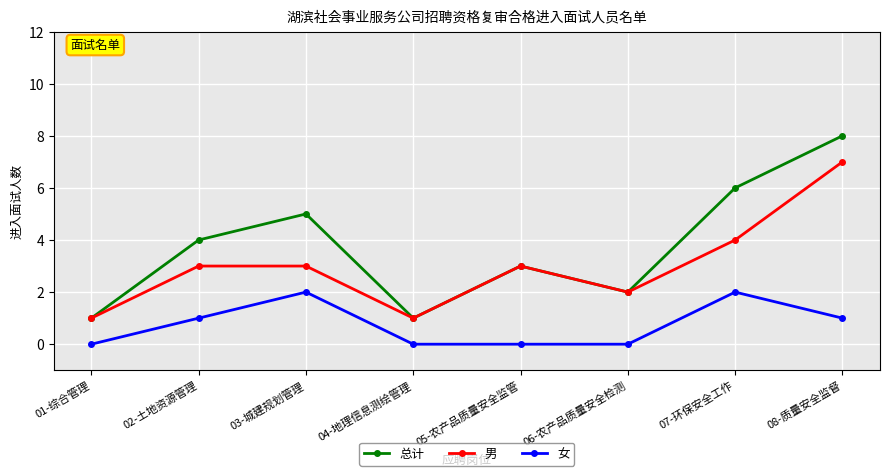

How many 女 values are between 0 and 2?

8